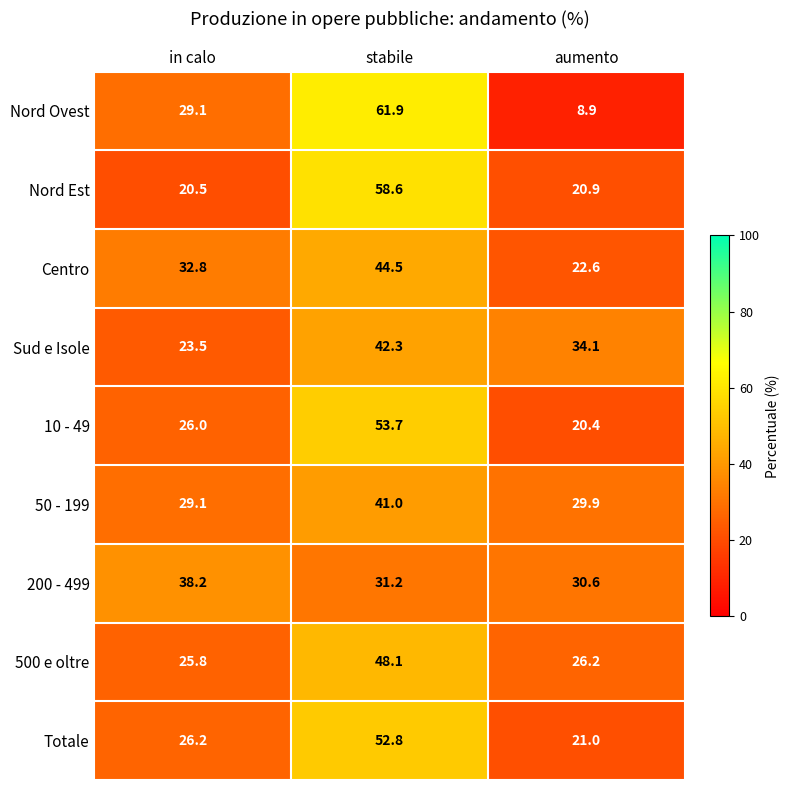

True or false: Centro has a value of 22.6 at aumento.

True